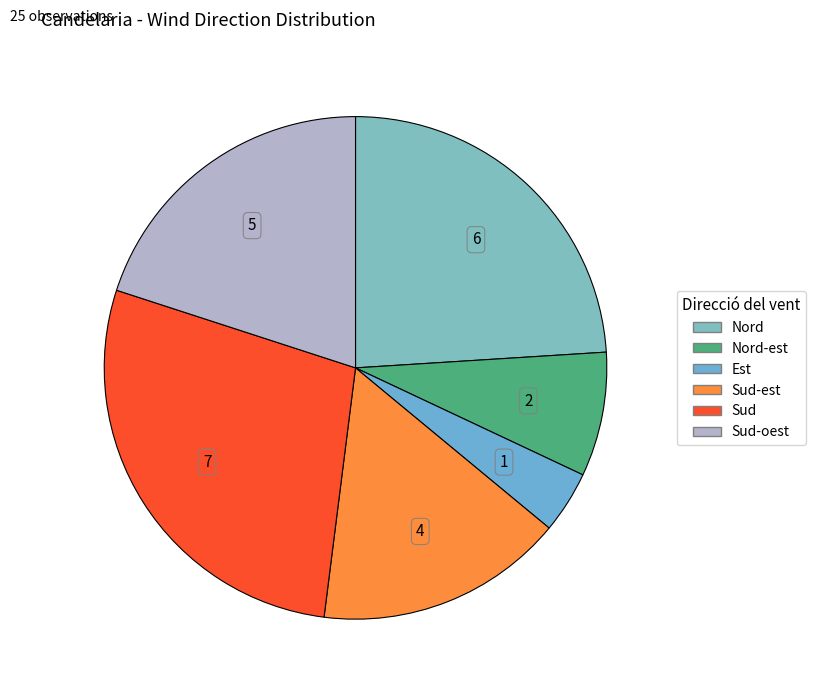

What is the change in value from Nord-est to Est?

-1